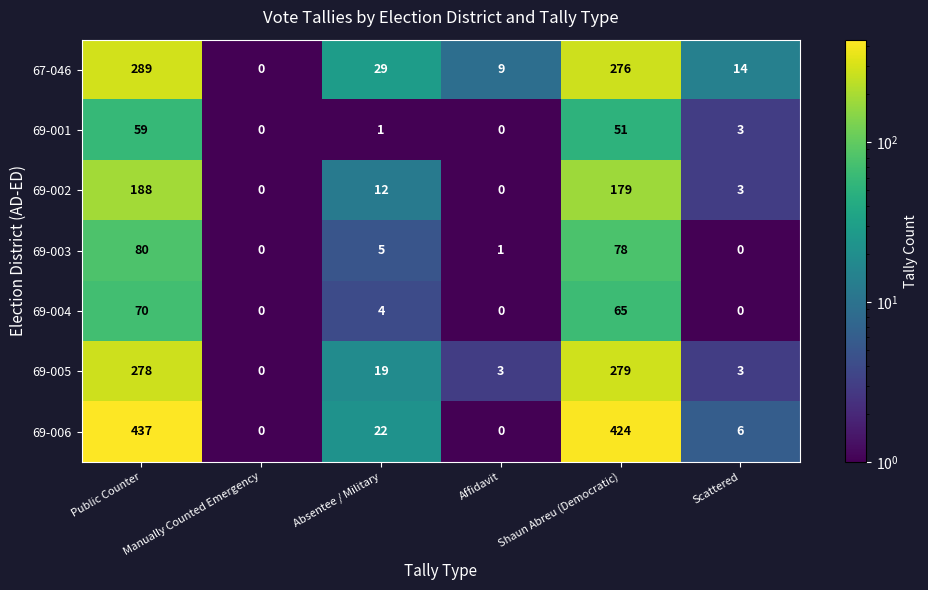

What is the difference between the 69-001 values at Affidavit and Public Counter?

59